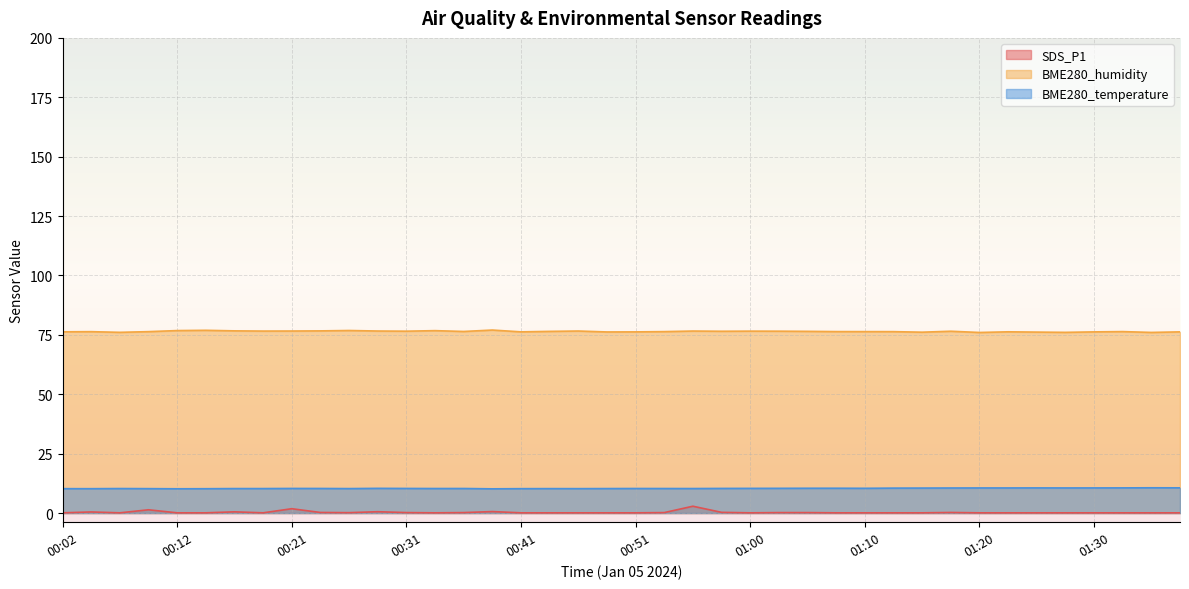

What is the sum of all SDS_P1 values?

12.7